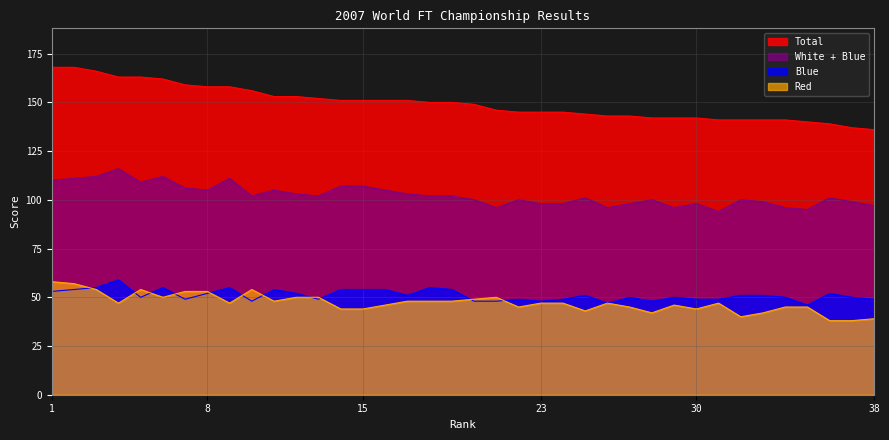

True or false: Total and Blue intersect in this chart.

False